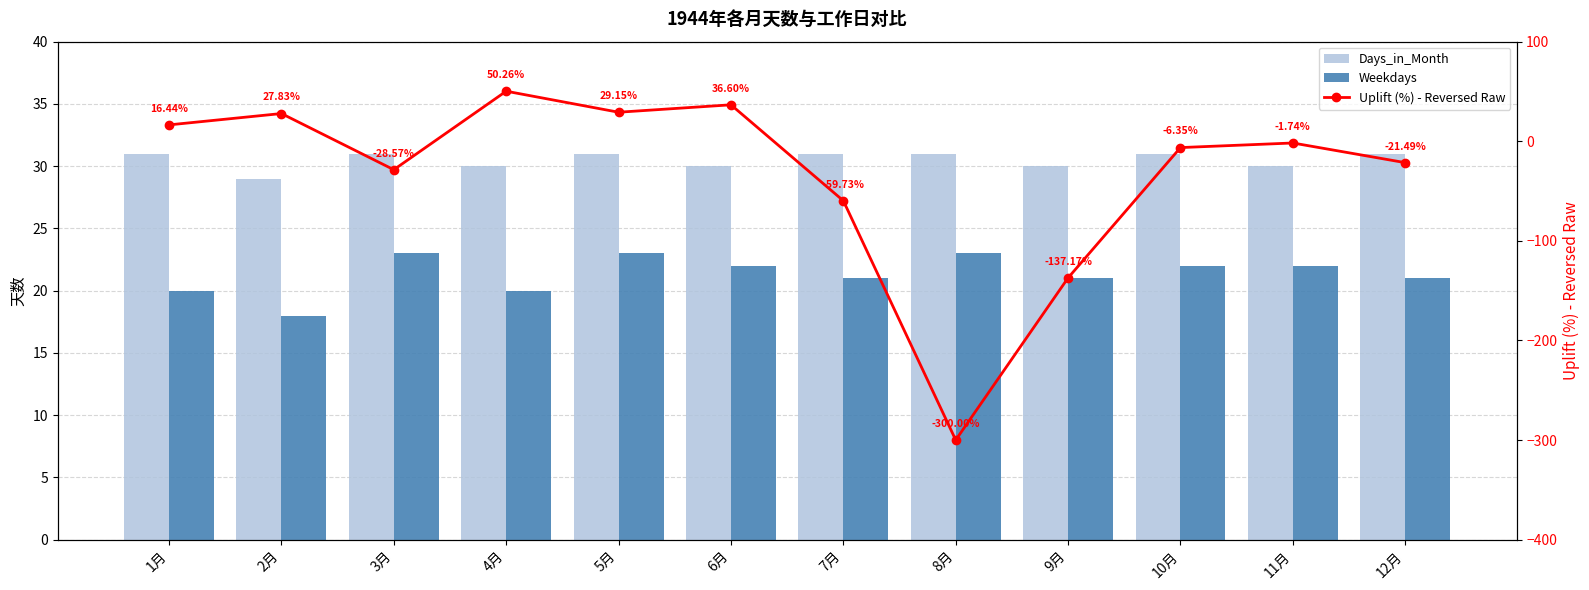

What is the label of the 7th bar from the right?

6月